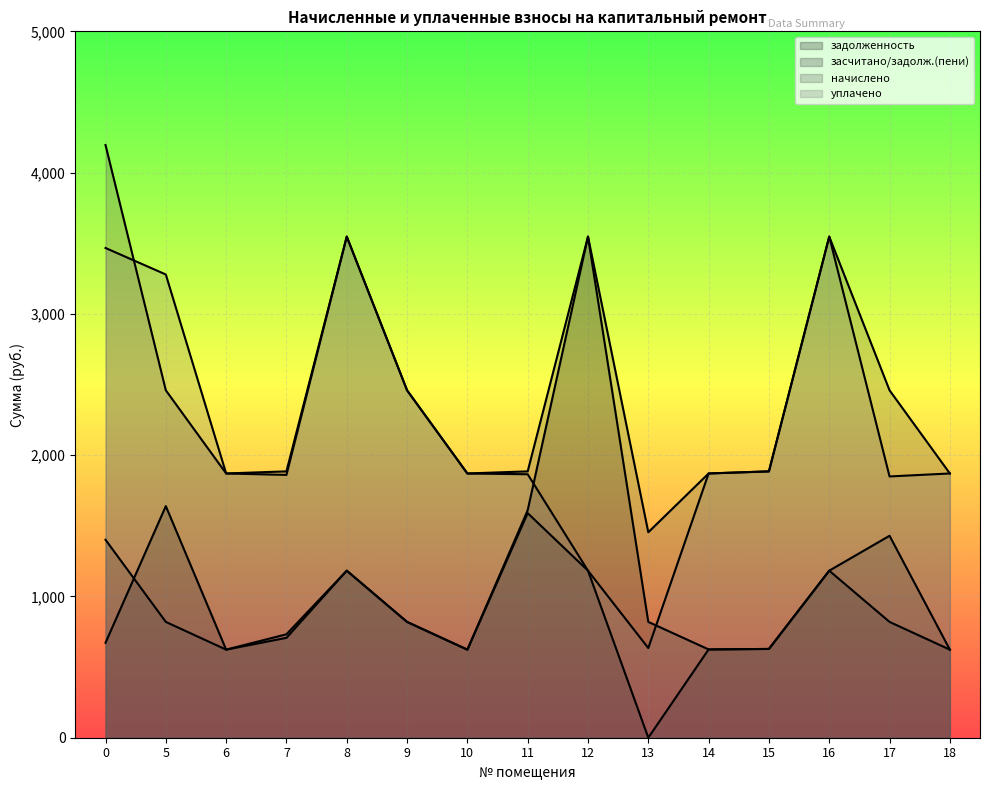

How many values in the задолженность series are below 707?

7